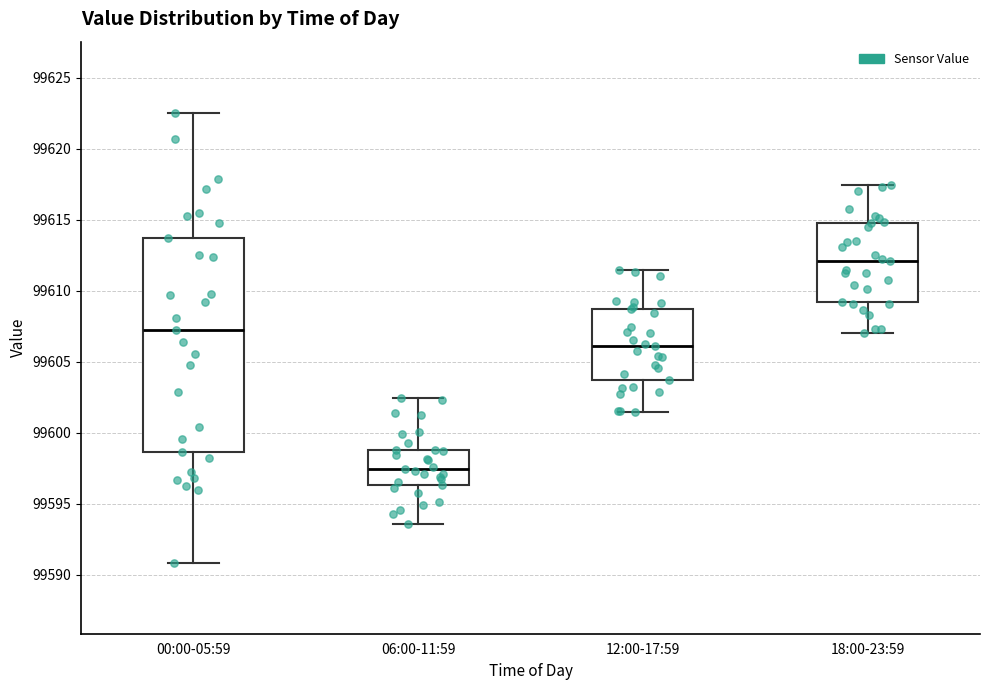

Reading left to right, read every box against the y-axis: the position of its median line, the range the box covers, and the ends of its whiskers. The values are not printed on the chart, so give them approximately, as read against the axis.

00:00-05:59: median 99607.5, box 99598.5 to 99614.0, whiskers 99591.0 to 99622.5
06:00-11:59: median 99597.5, box 99596.5 to 99599.0, whiskers 99593.5 to 99602.5
12:00-17:59: median 99606.0, box 99604.0 to 99609.0, whiskers 99601.5 to 99611.5
18:00-23:59: median 99612.0, box 99609.5 to 99615.0, whiskers 99607.0 to 99617.5